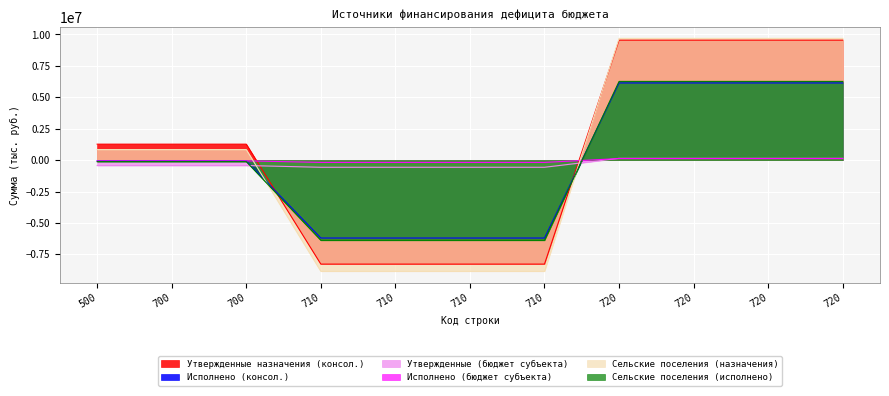

How many lines are shown in the chart?

6